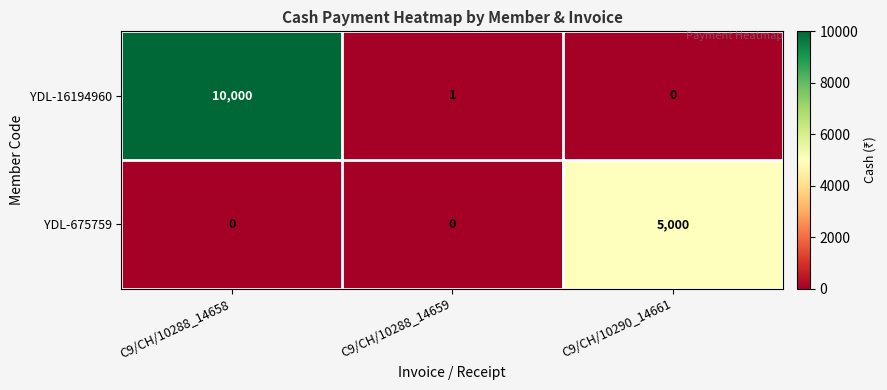

The value of YDL-675759 at C9/CH/10288_14659 is 1515. True or false?

False